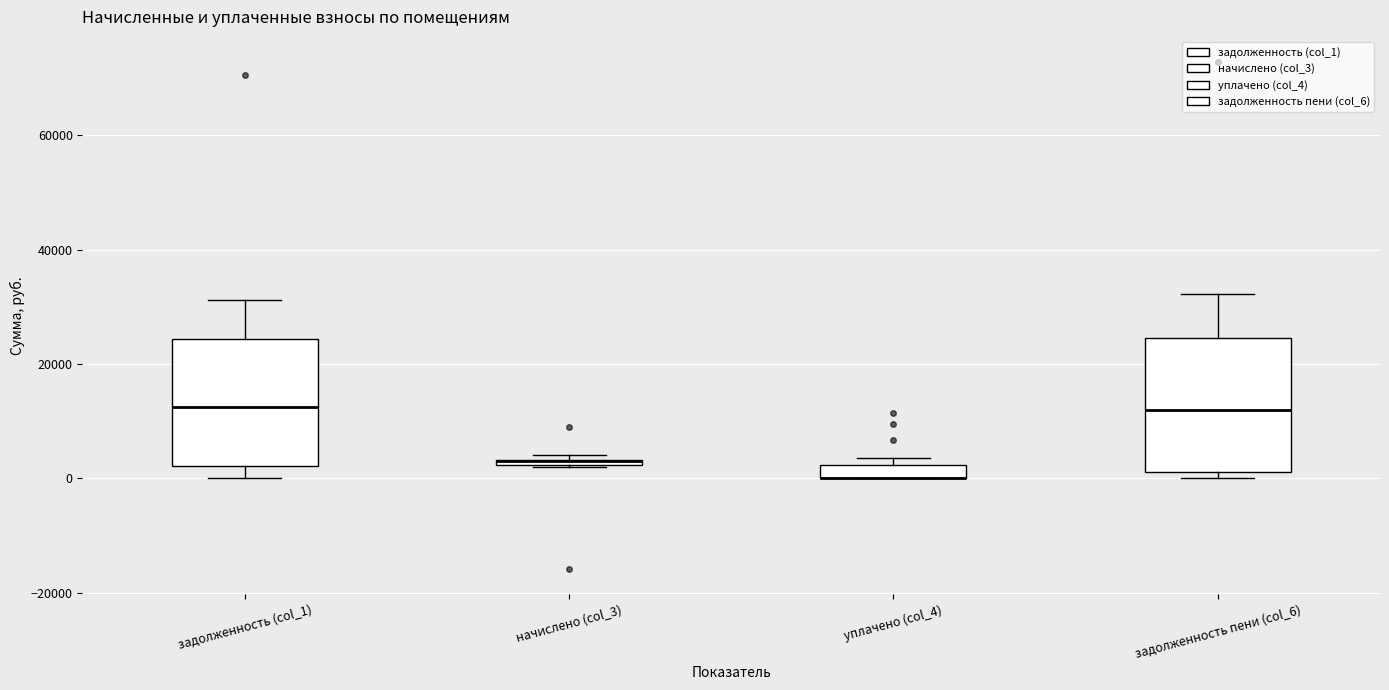

Where is the lower edge of the box for начислено (col_3) on the y-axis? The values are not printed on the chart, so give them approximately, as read against the axis.

2000